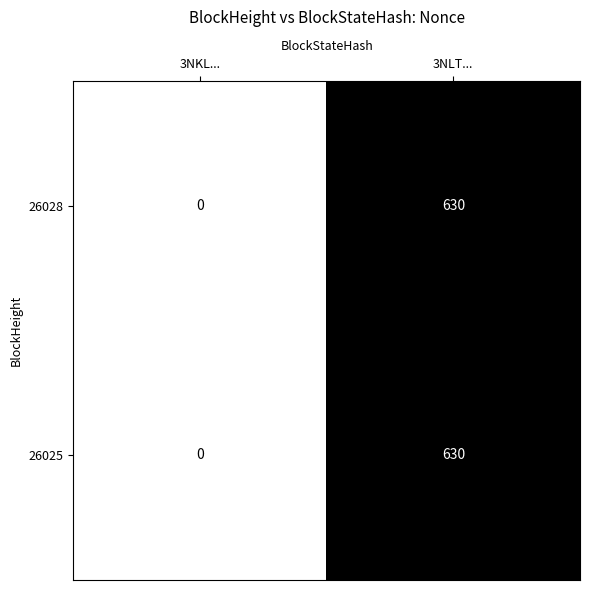

What is the difference between the maximum and minimum values in the 26028 series?

630